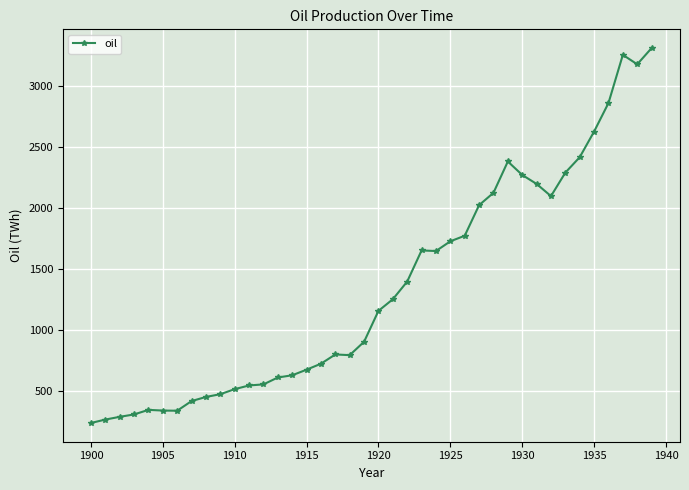

What is the value of the 1st point from the left?

234.9